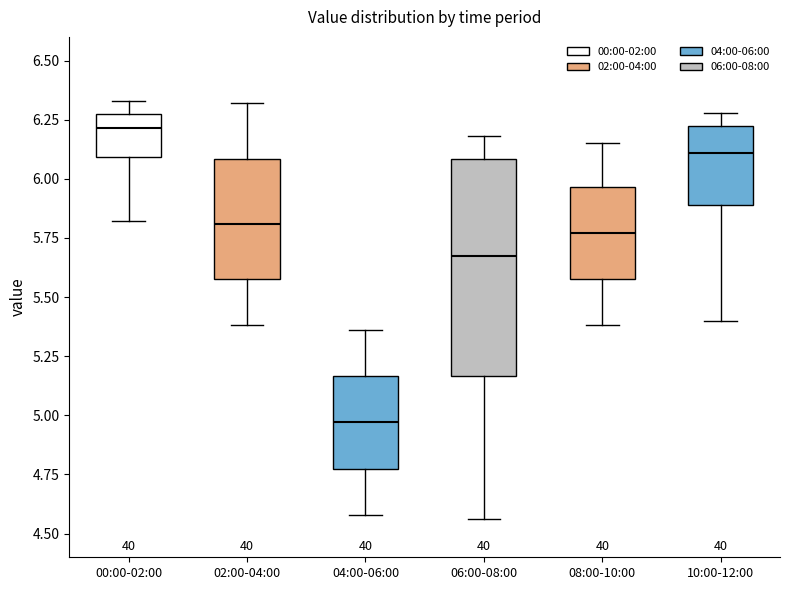

Comparing the boxes themselves (not the whiskers), which one is the tallest?

06:00-08:00